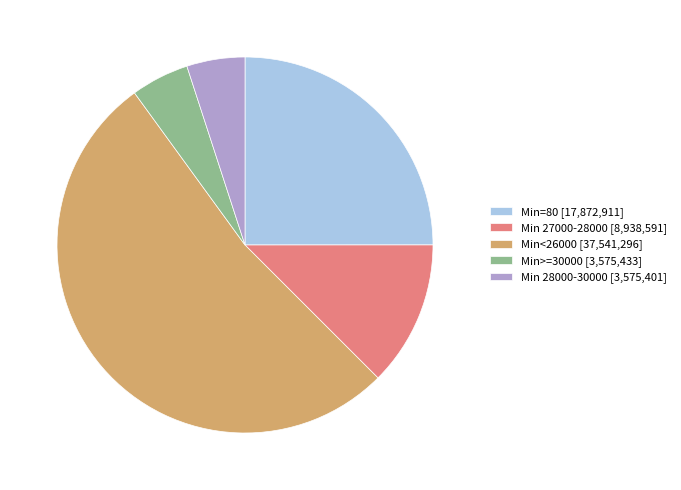

Which category accounts for the majority?

Min<26000 [37,541,296]